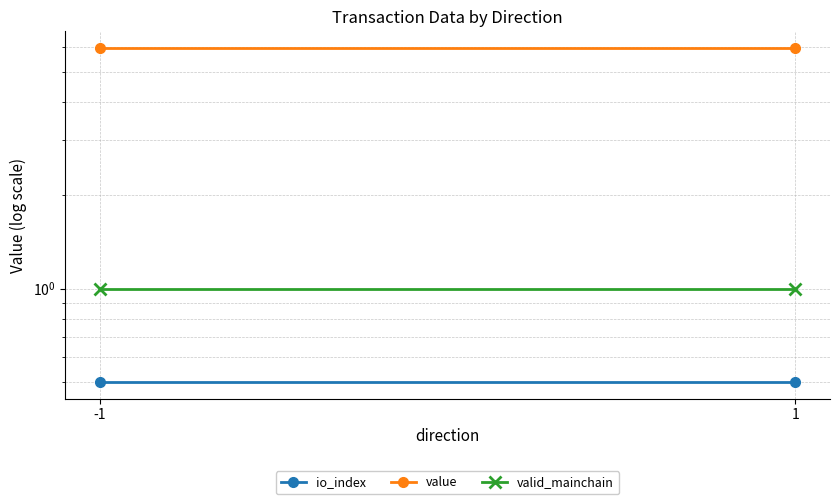

What is the minimum value shown in the chart?

0.5